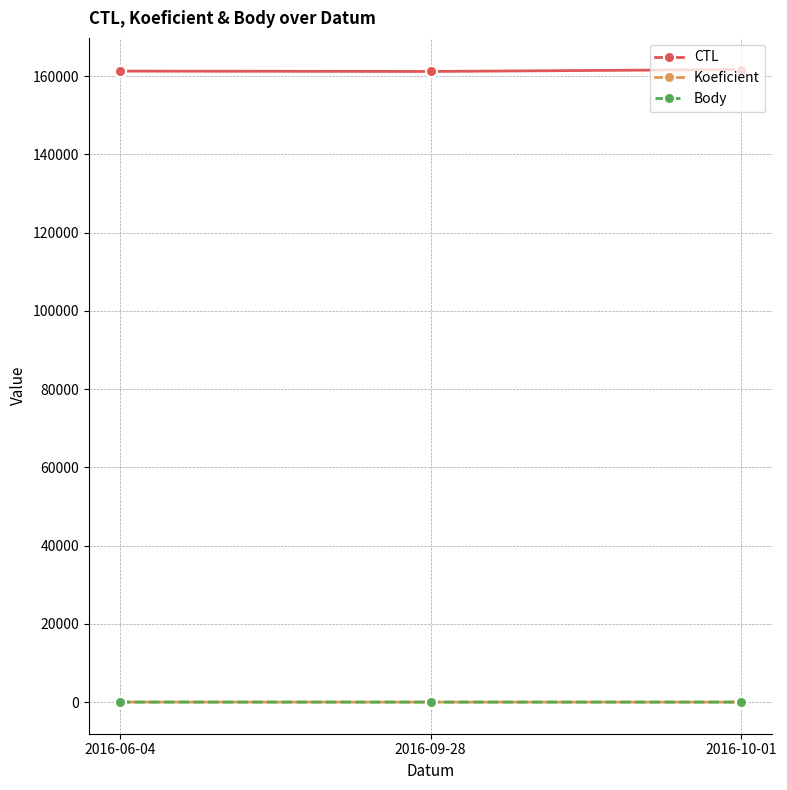

At which category is the sum across all series the highest?

2016-10-01